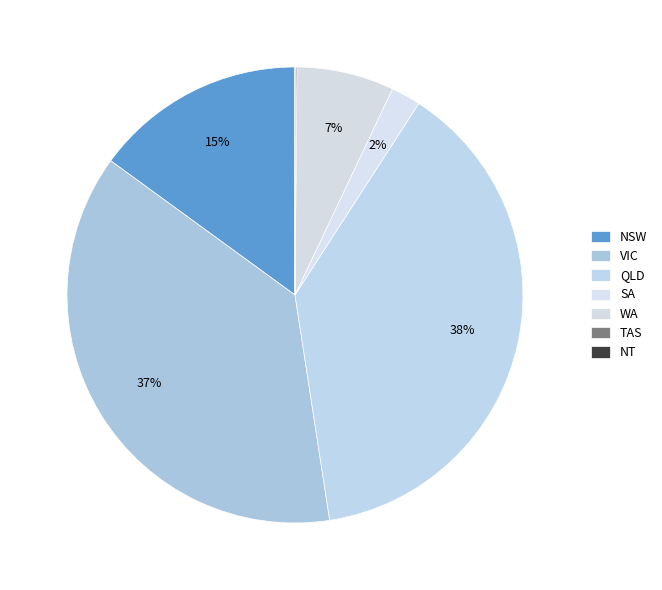

What is the change in value from SA to WA?

+9144